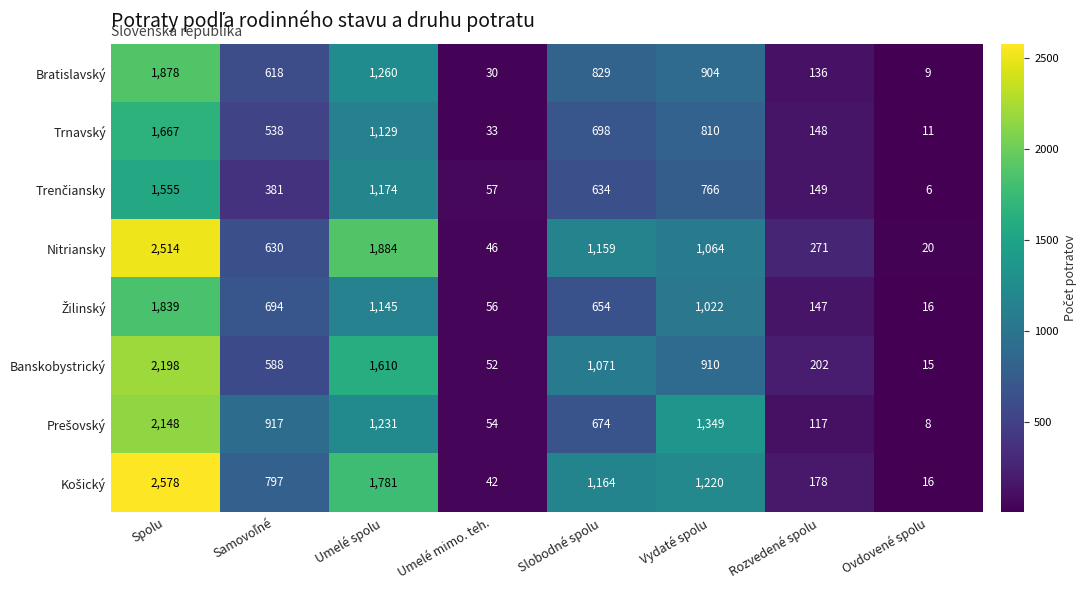

At which category is the sum across all series the highest?

Spolu